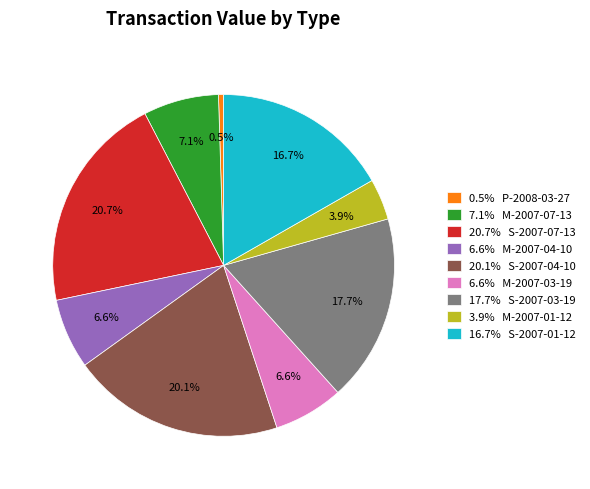

Do 20.1% S-2007-04-10 and 6.6% M-2007-04-10 together represent more than half of the pie?

No